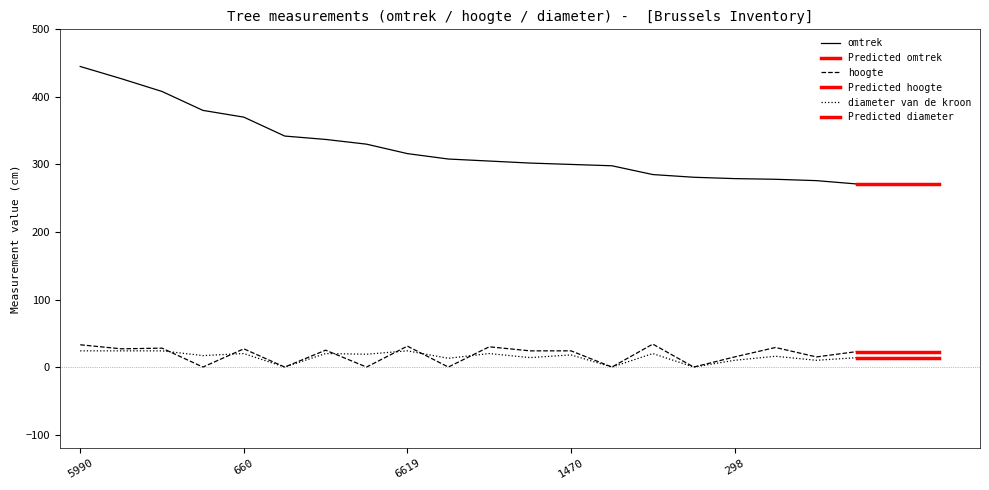

At which category is the sum across all series the highest?

5990